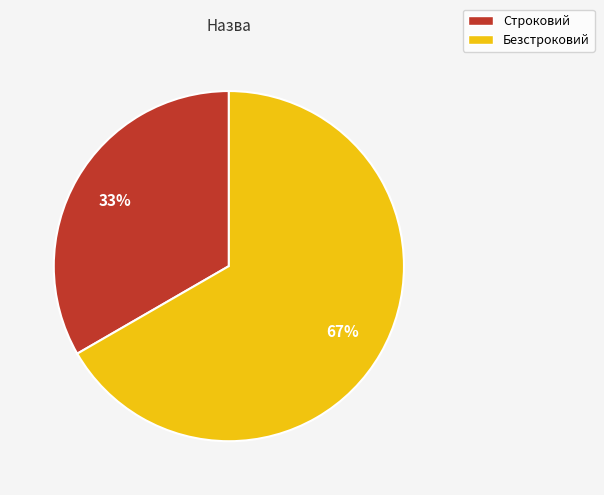

Count the number of slices in the pie.

2